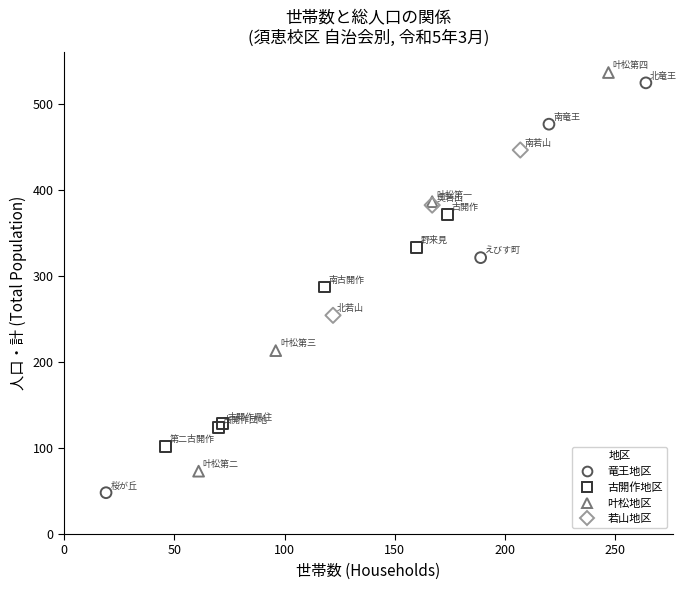

Which series has the largest Y range (max minus min)?

竜王地区